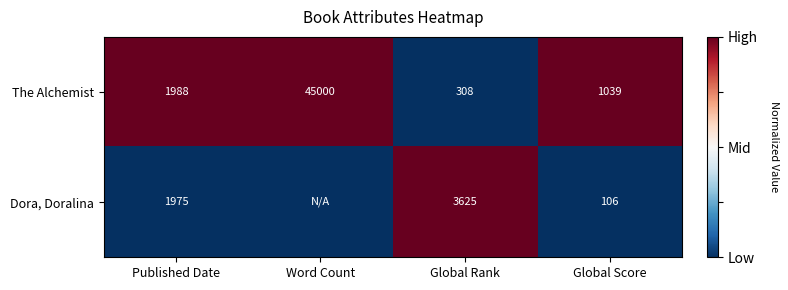

What is the sum of all The Alchemist values?

48335